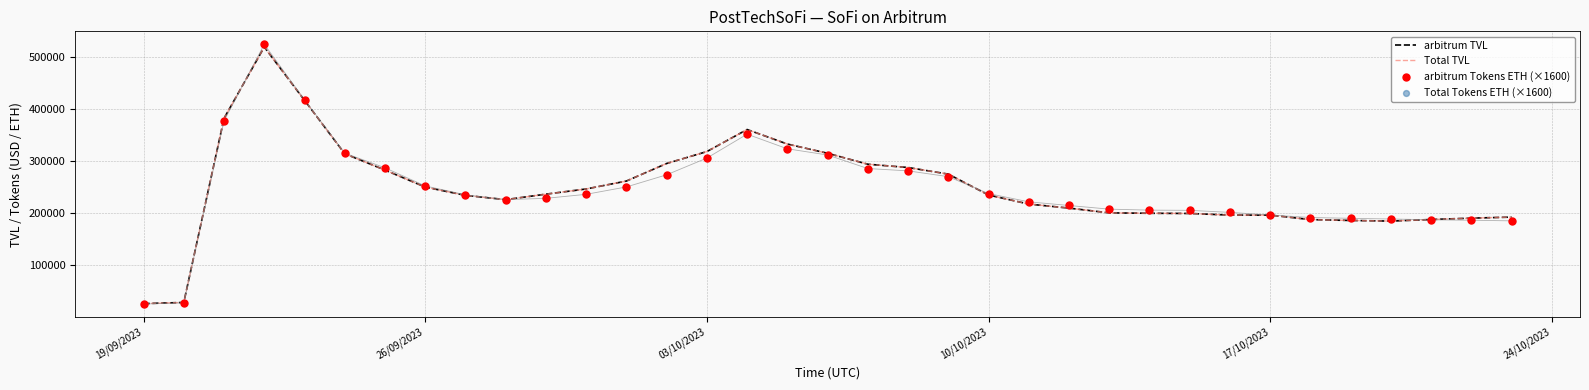

Which series reaches the maximum Y coordinate?

arbitrum Tokens ETH (×1600)